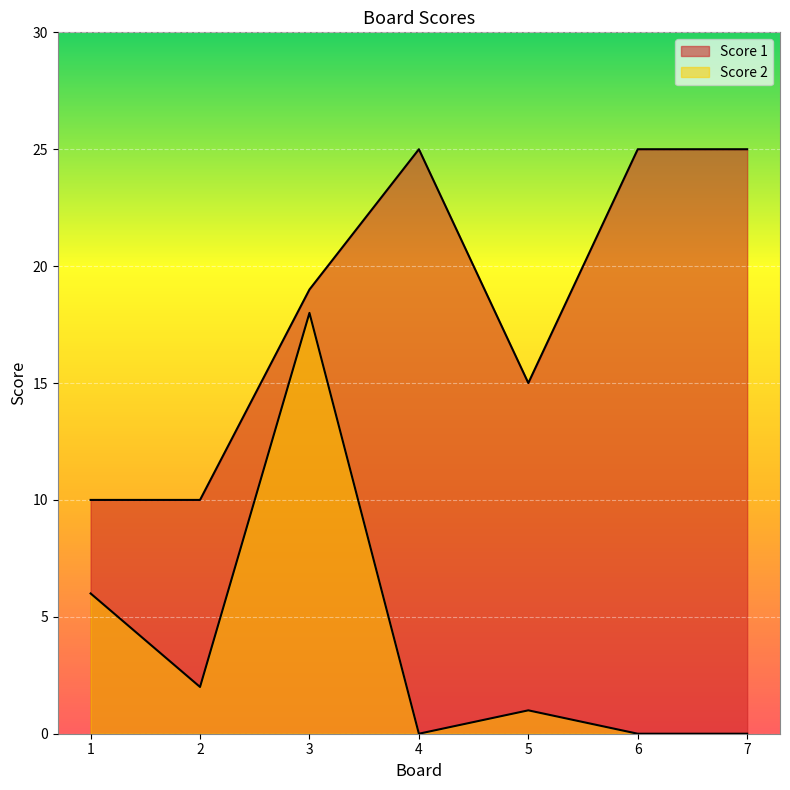

At which category does the chart reach its peak across all series?

4